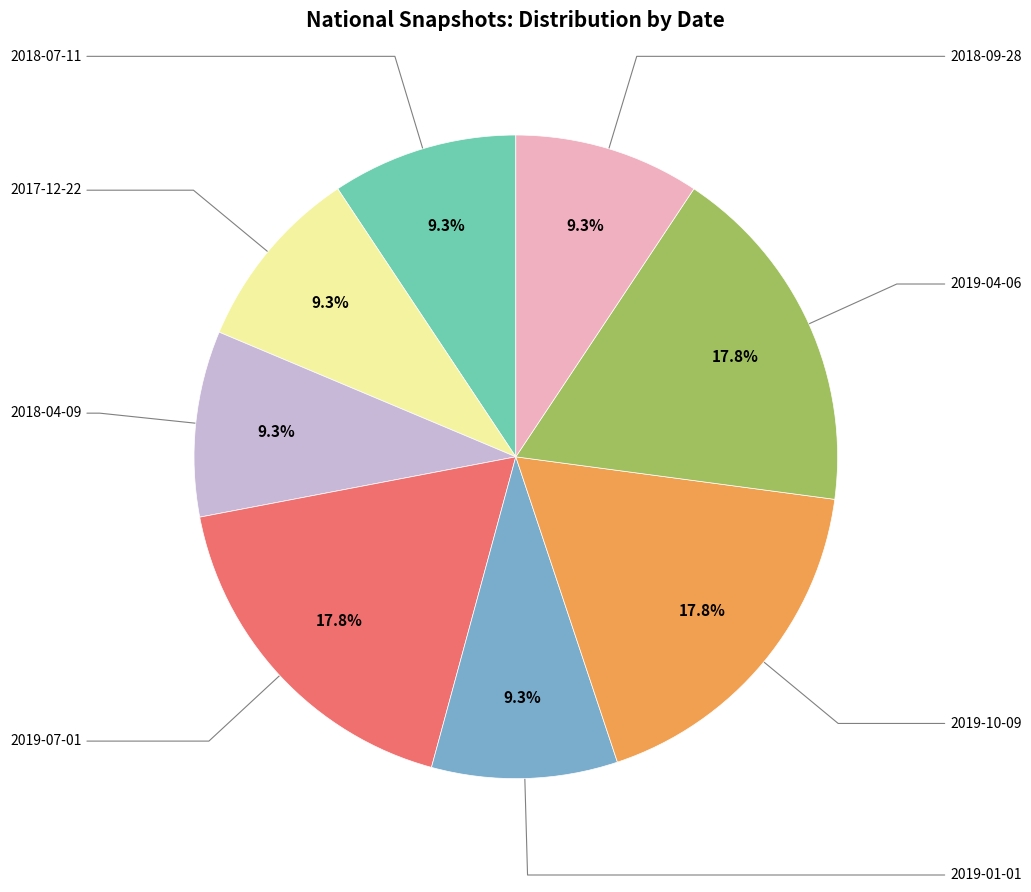

Is there a majority slice in this chart?

No